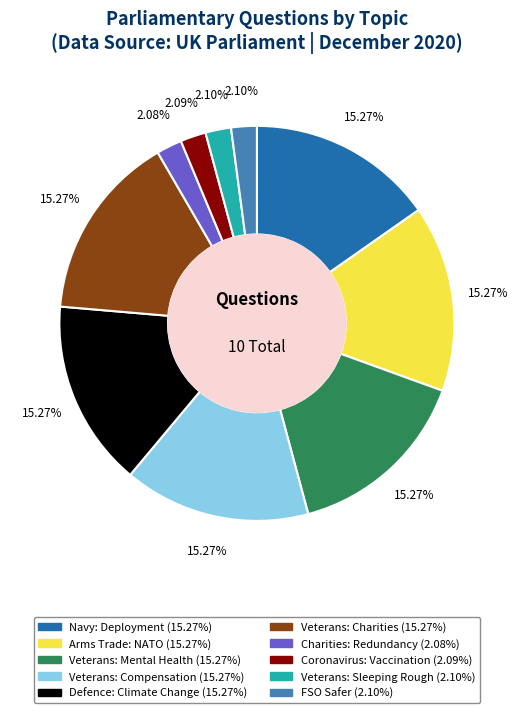

Count the number of slices in the pie.

10